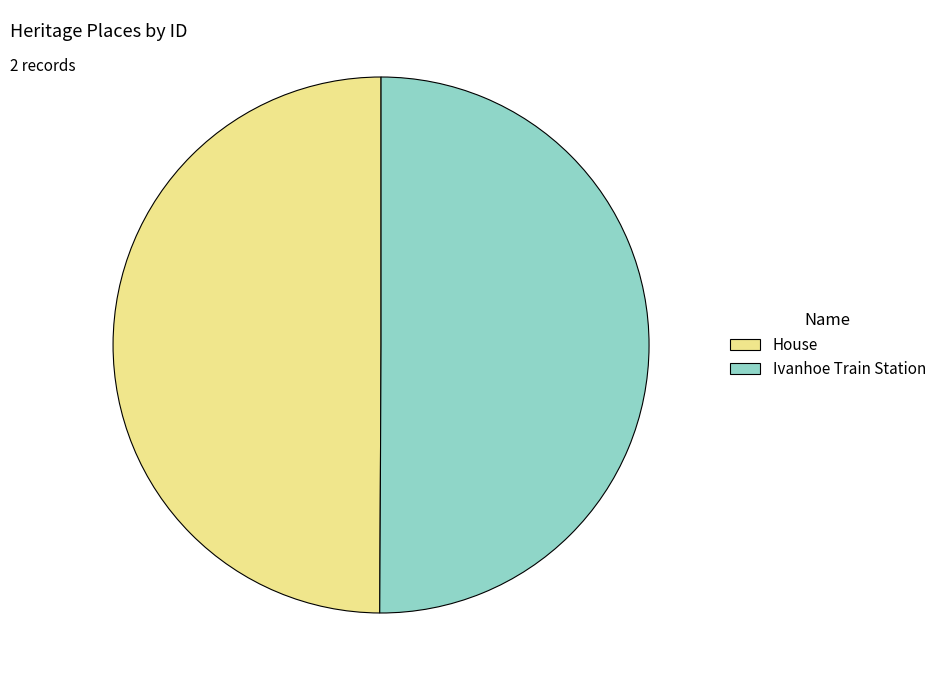

Do House and Ivanhoe Train Station together represent more than half of the pie?

Yes